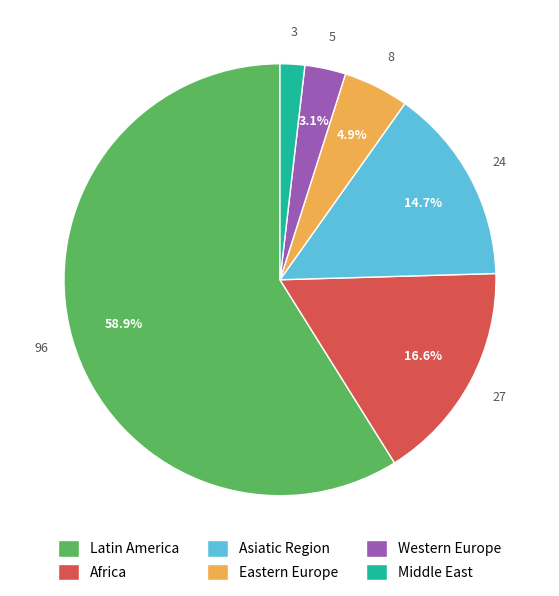

Count the number of slices in the pie.

6